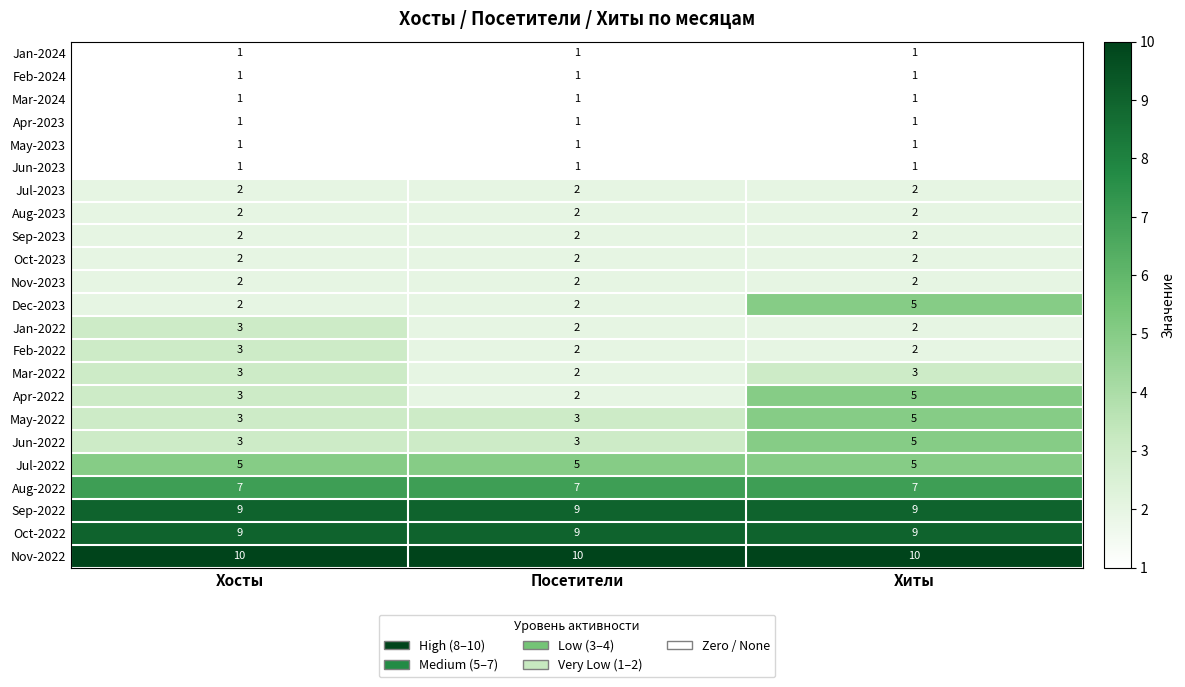

Read the Jul-2022 value at Посетители.

5